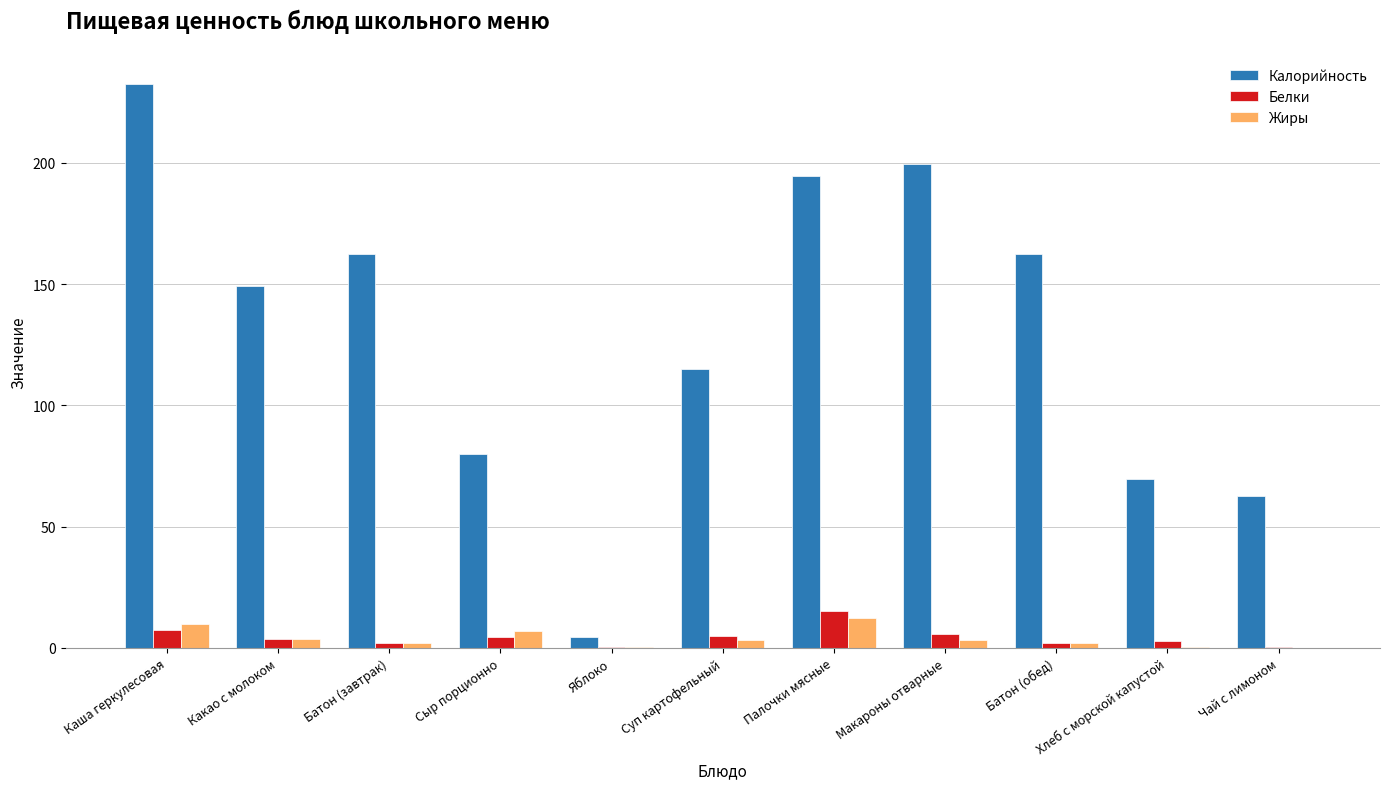

What is the approximate value of Калорийность at Батон (обед)?

162.5